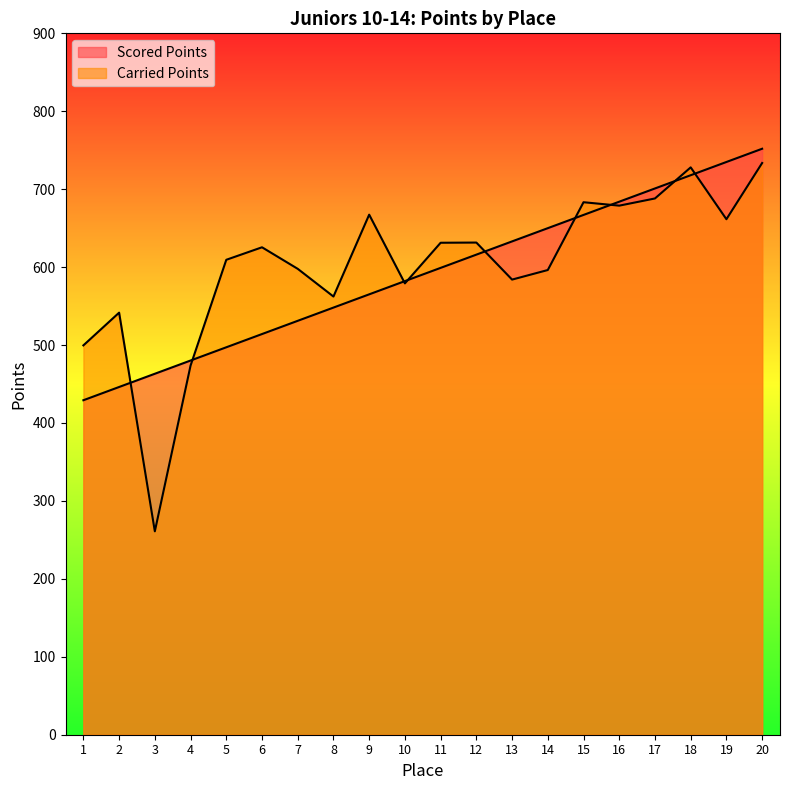

How many values in the Scored Points series are below 599?

10